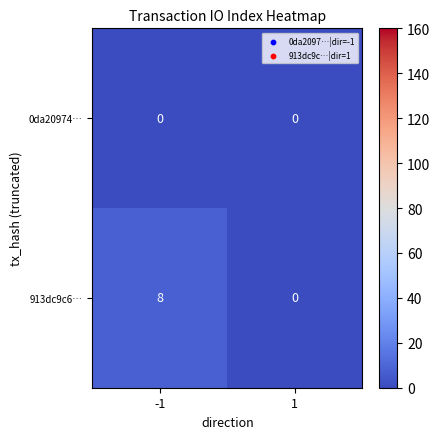

At which category is the sum across all series the highest?

-1